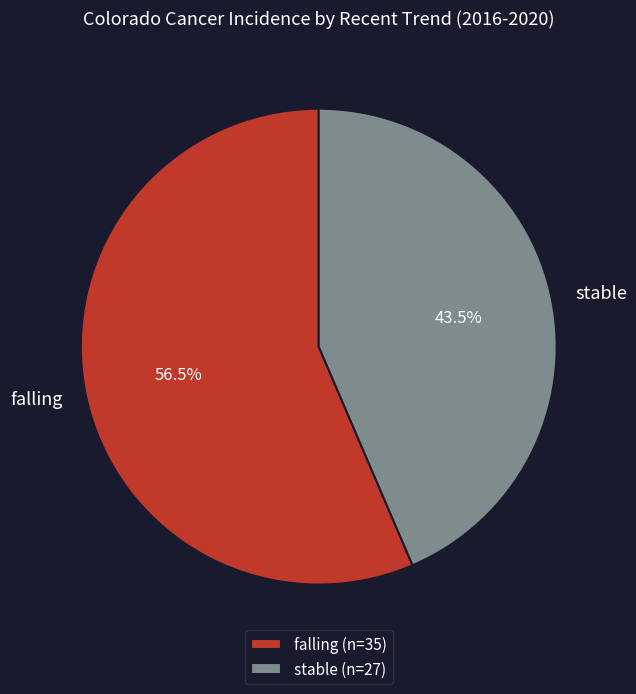

How many slices are in this pie chart?

2